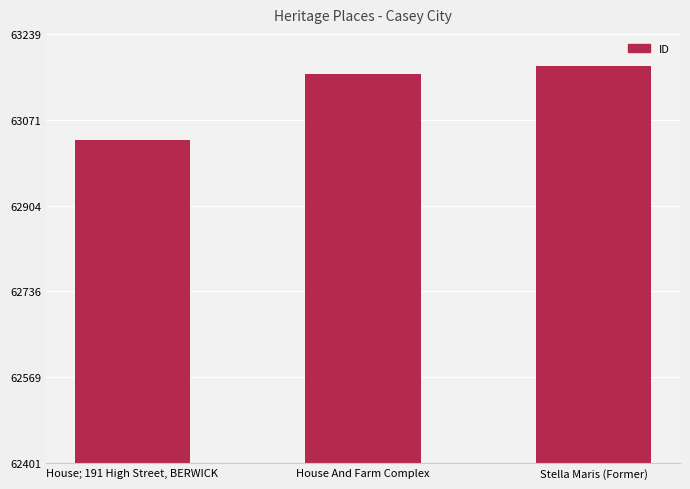

What is the label of the 1st bar from the left?

House; 191 High Street, BERWICK